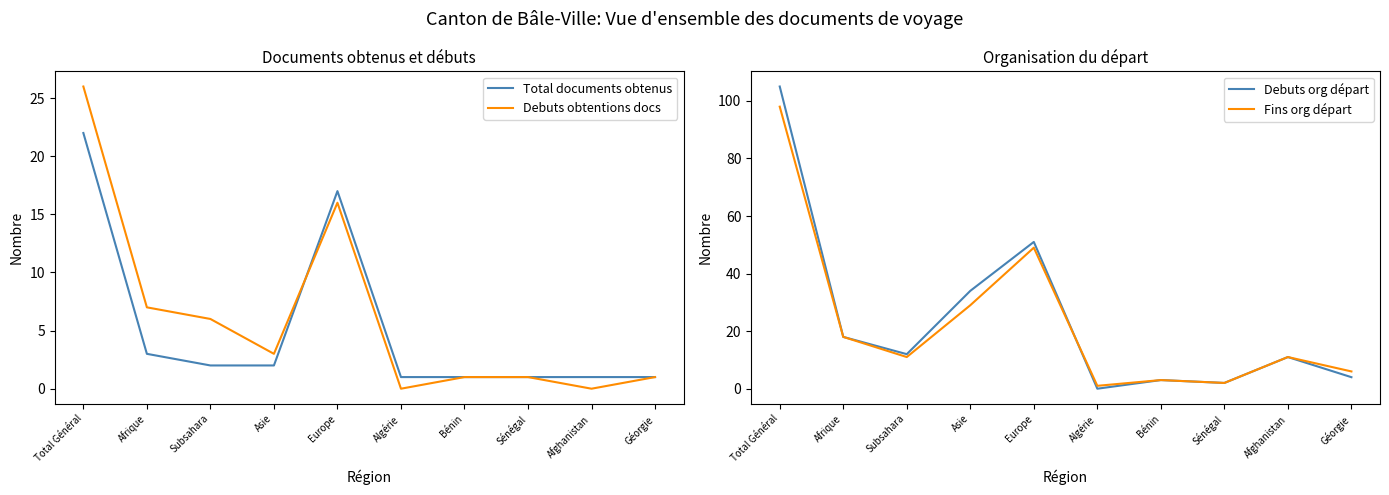

Between Bénin and Afghanistan, which series saw the biggest shift?

Debuts org départ